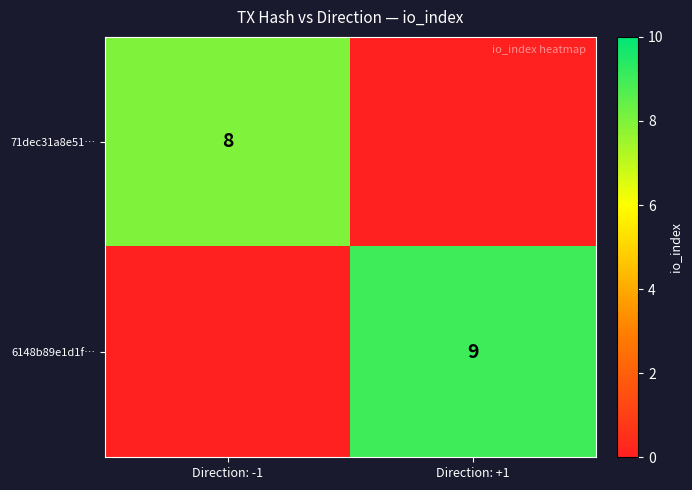

Is it true that 6148b89e1d1f… equals 9 at Direction: +1?

True